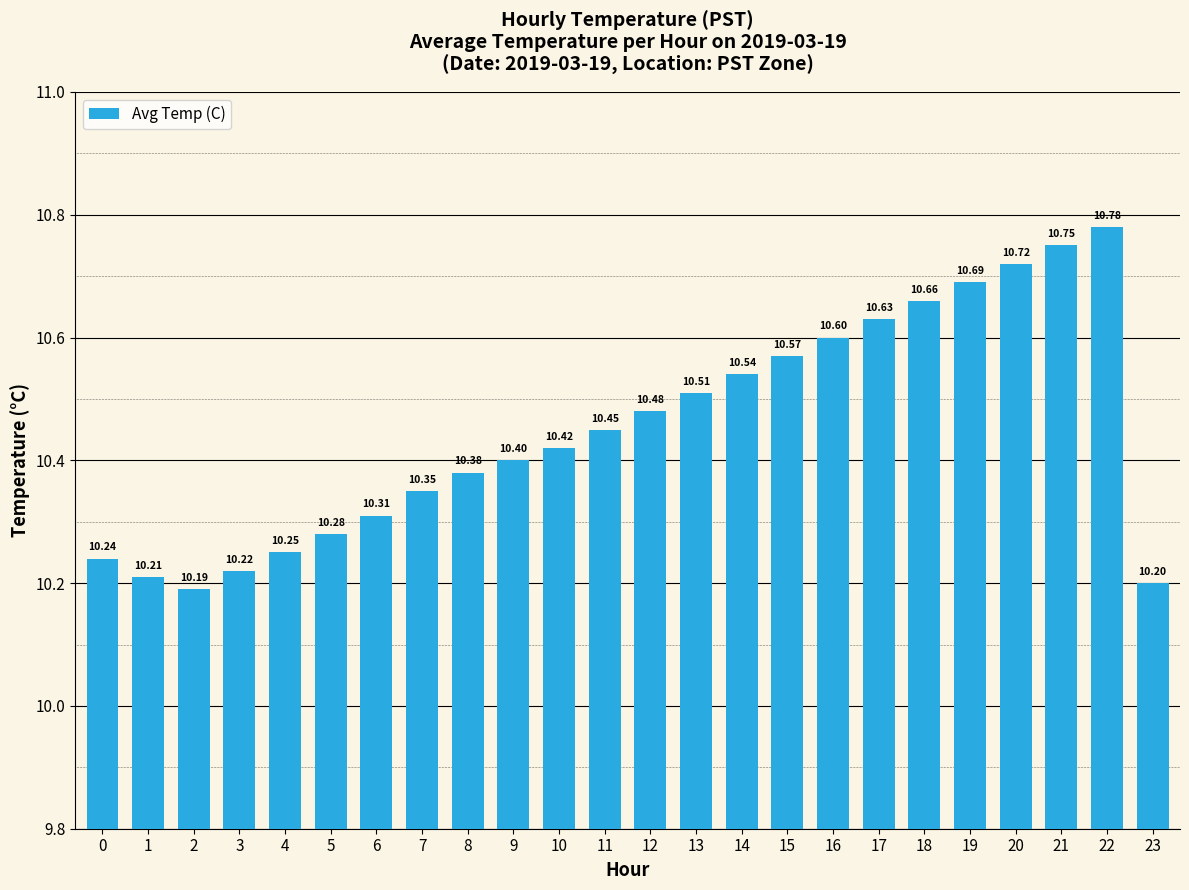

Which has a higher value, 19 or 14?

19